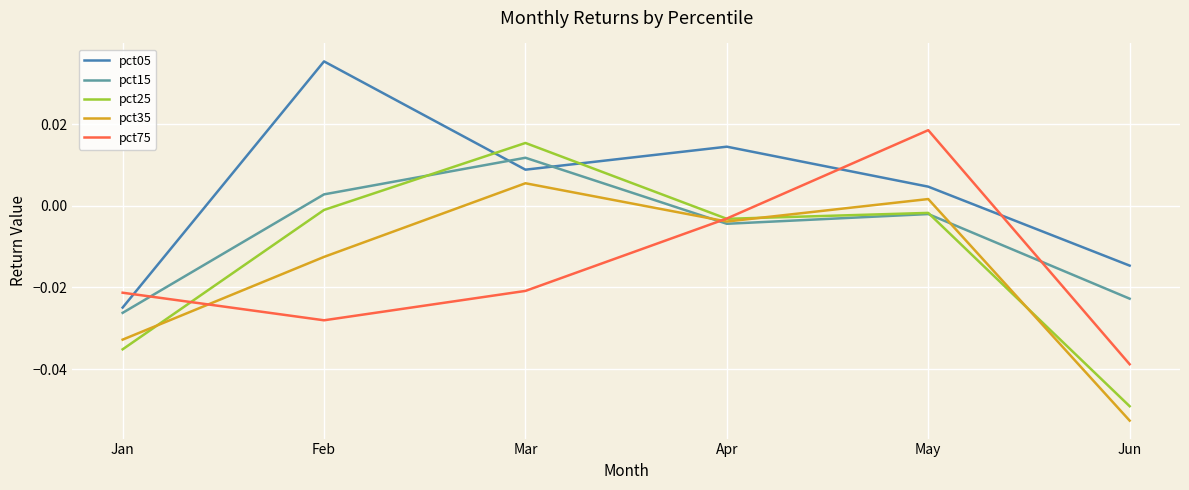

At which category does pct35 reach its first local valley?

Apr